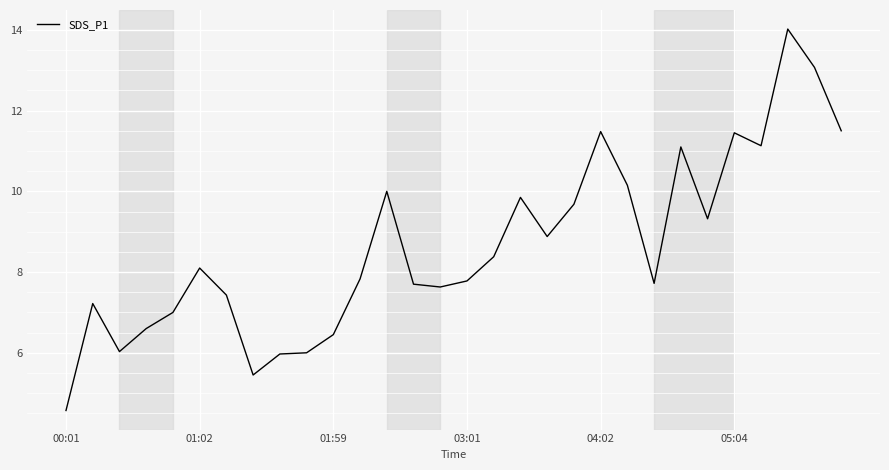

What is the minimum value shown in the chart?

4.6